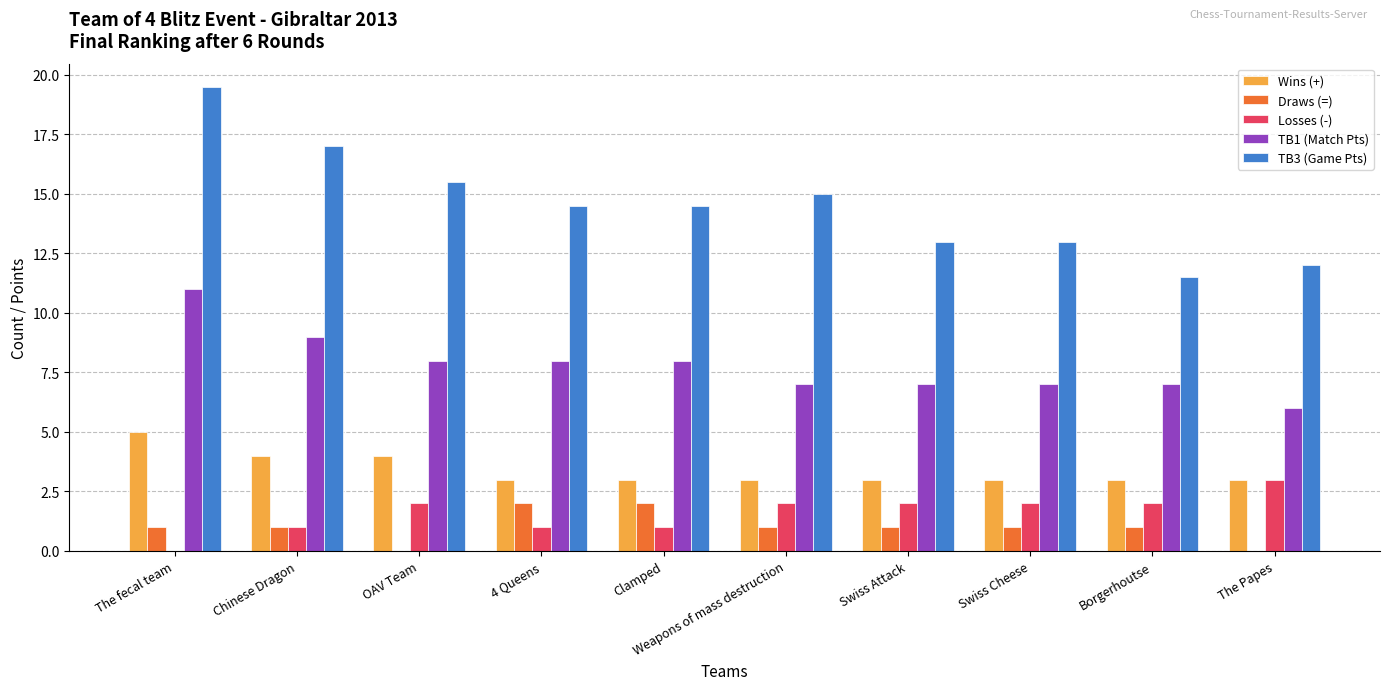

Which series has the widest spread of values?

TB3 (Game Pts)